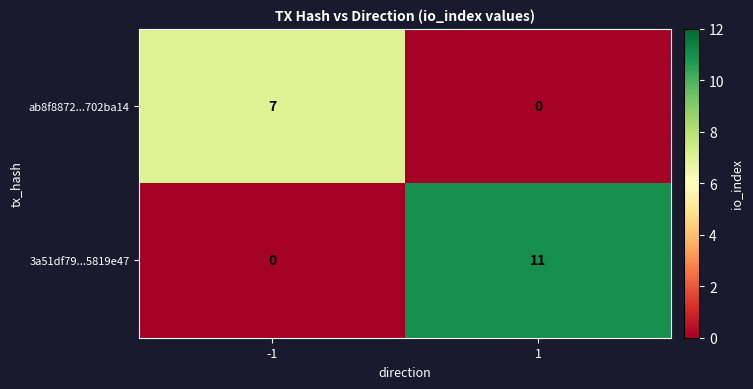

Is it true that 3a51df79...5819e47 equals 5 at 1?

False